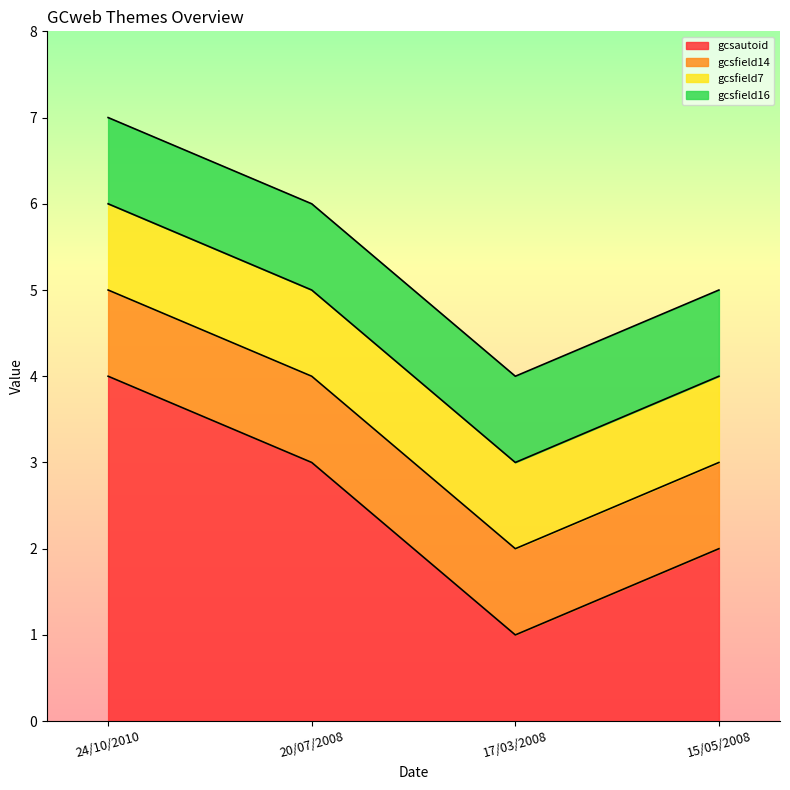

What is the difference between the highest and lowest values at 20/07/2008?

2